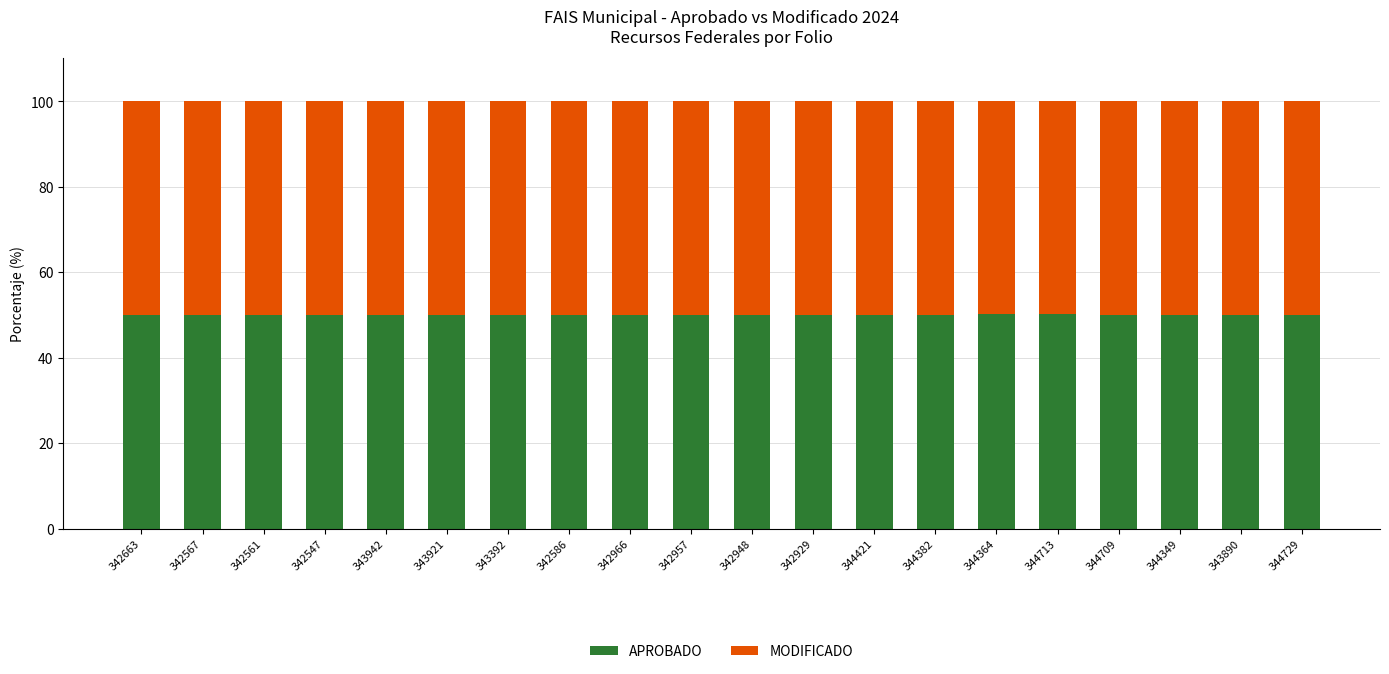

Is it true that APROBADO equals 50.0 at 343921?

True